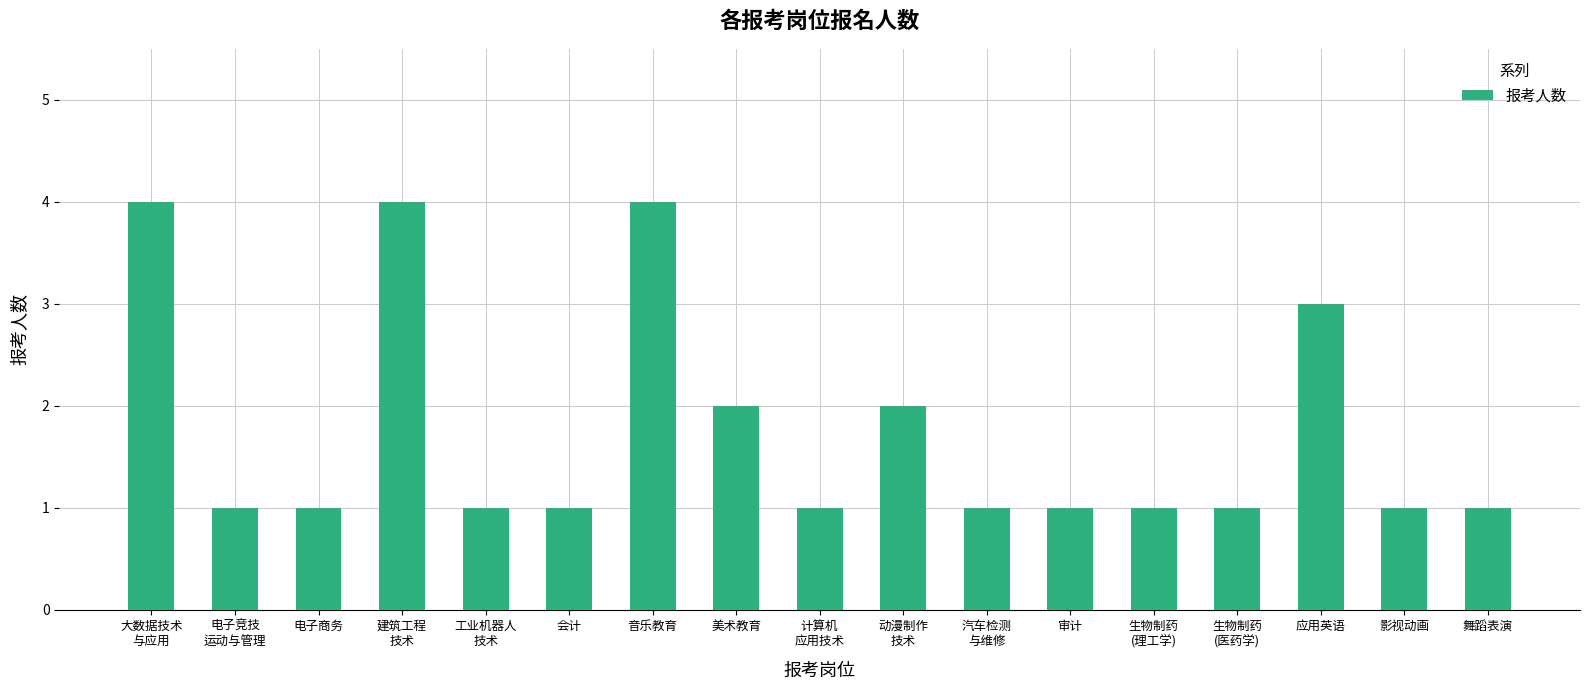

True or false: the data shows 0 at 会计.

False